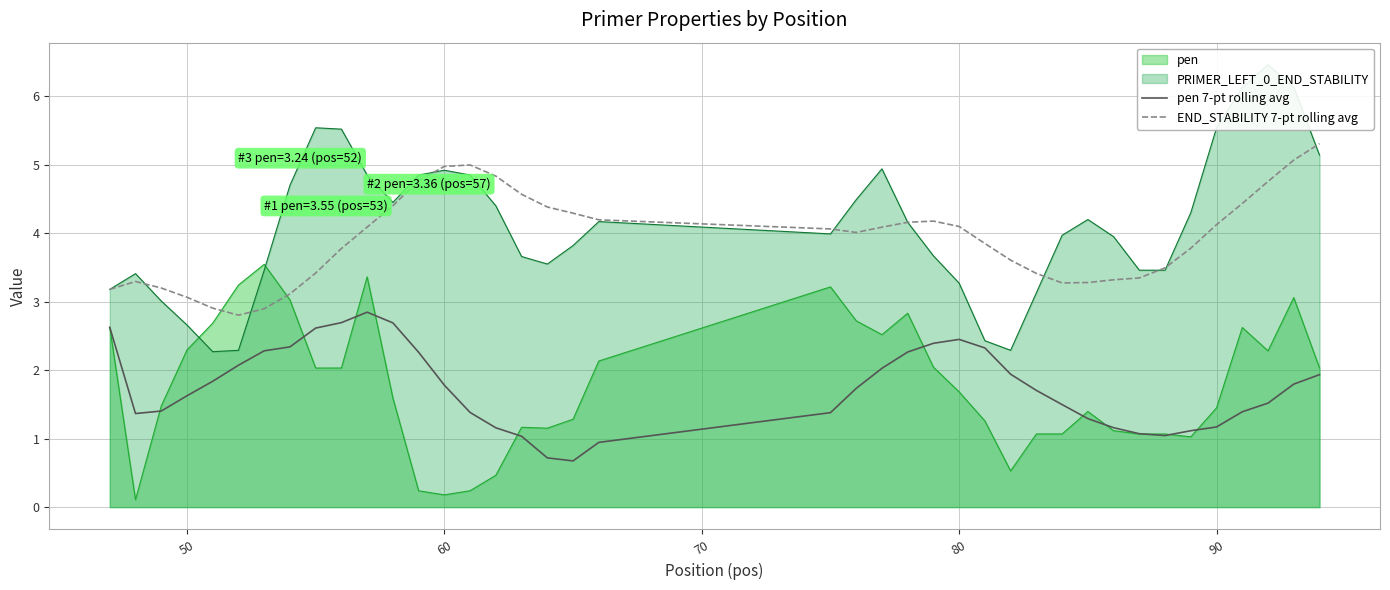

How many lines are shown in the chart?

2